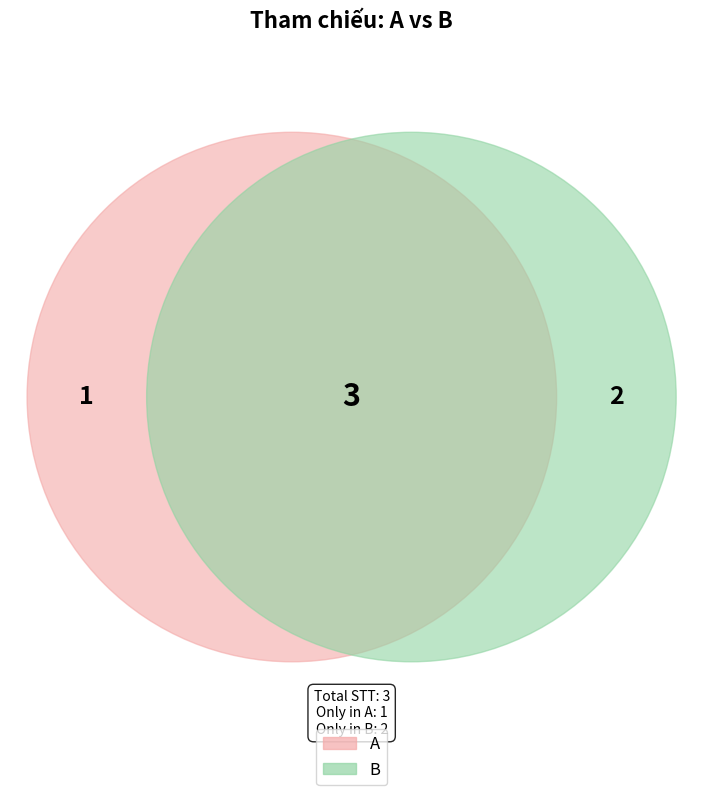

Count the number of slices in the pie.

2